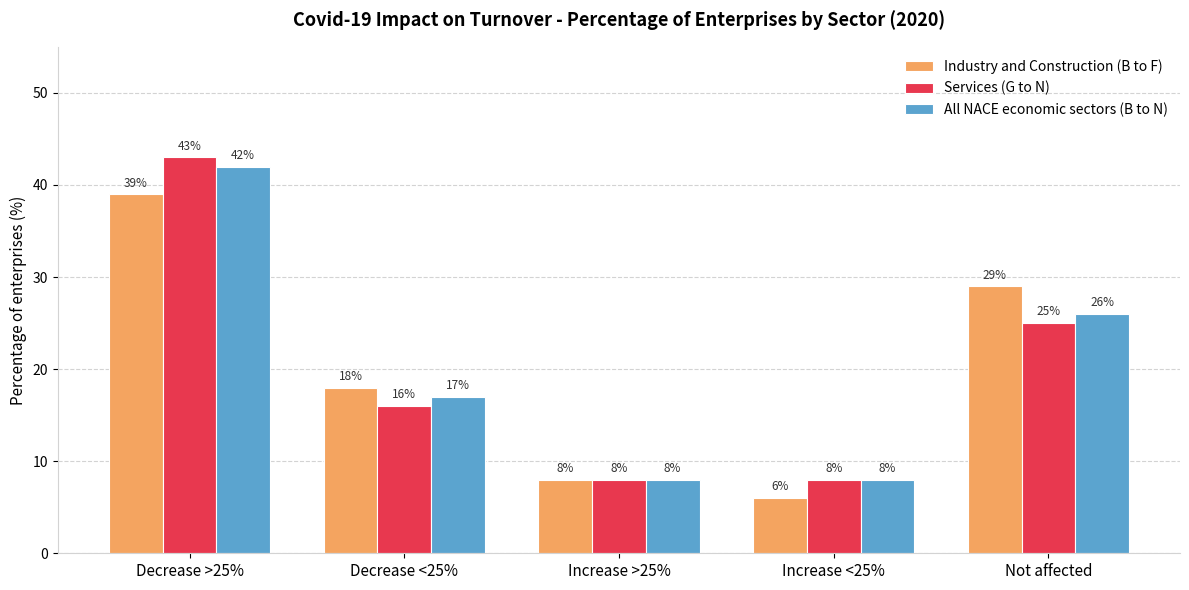

What is the label of the 4th bar from the left?

Increase <25%